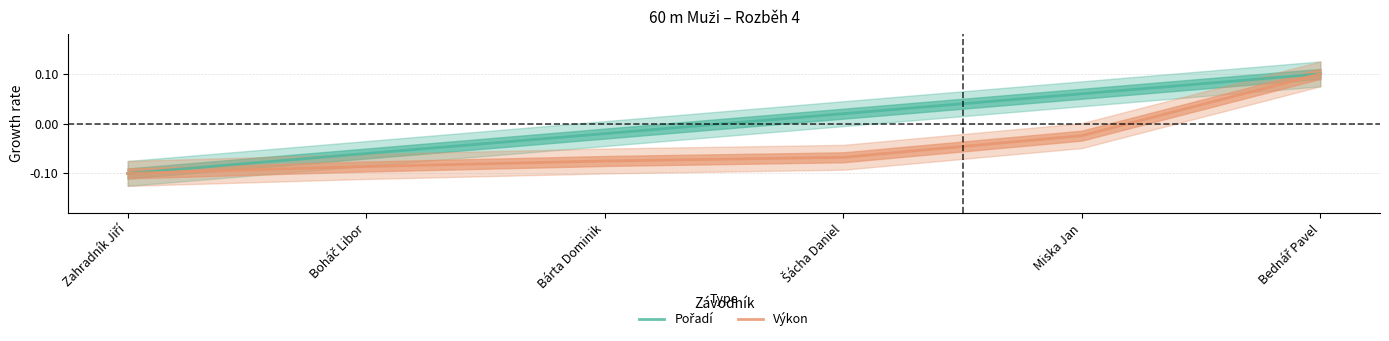

How many values in the Výkon series exceed 0?

1